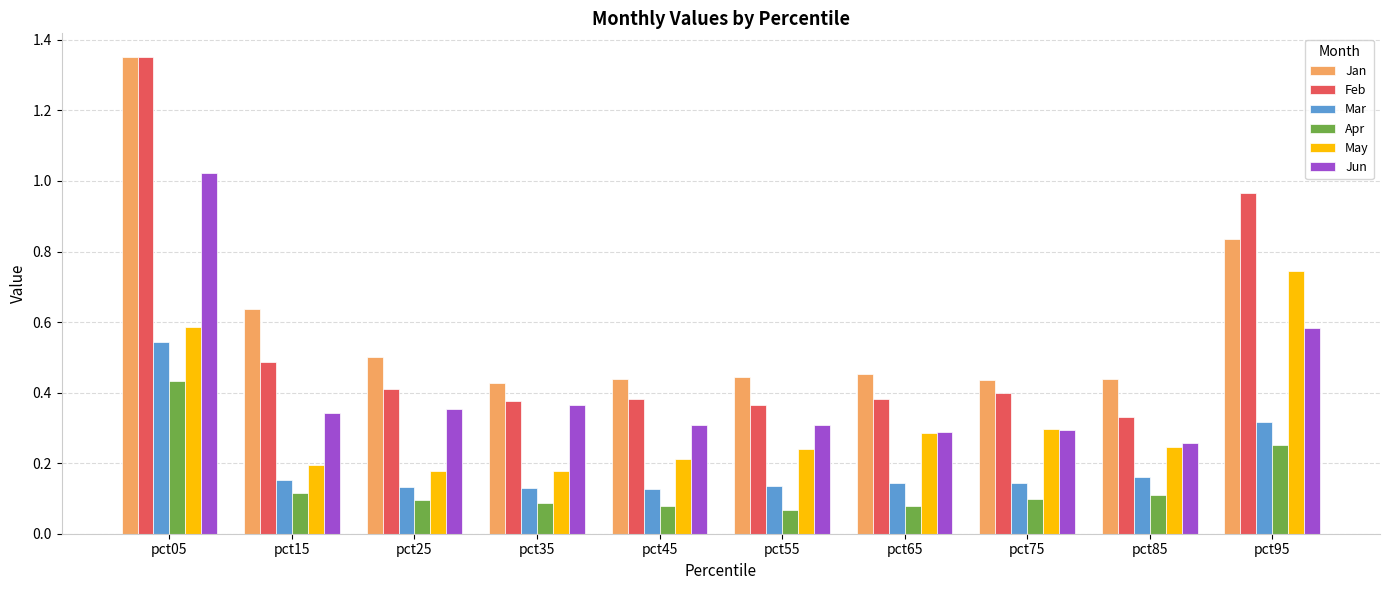

What is the total value across all series at pct85?

1.5